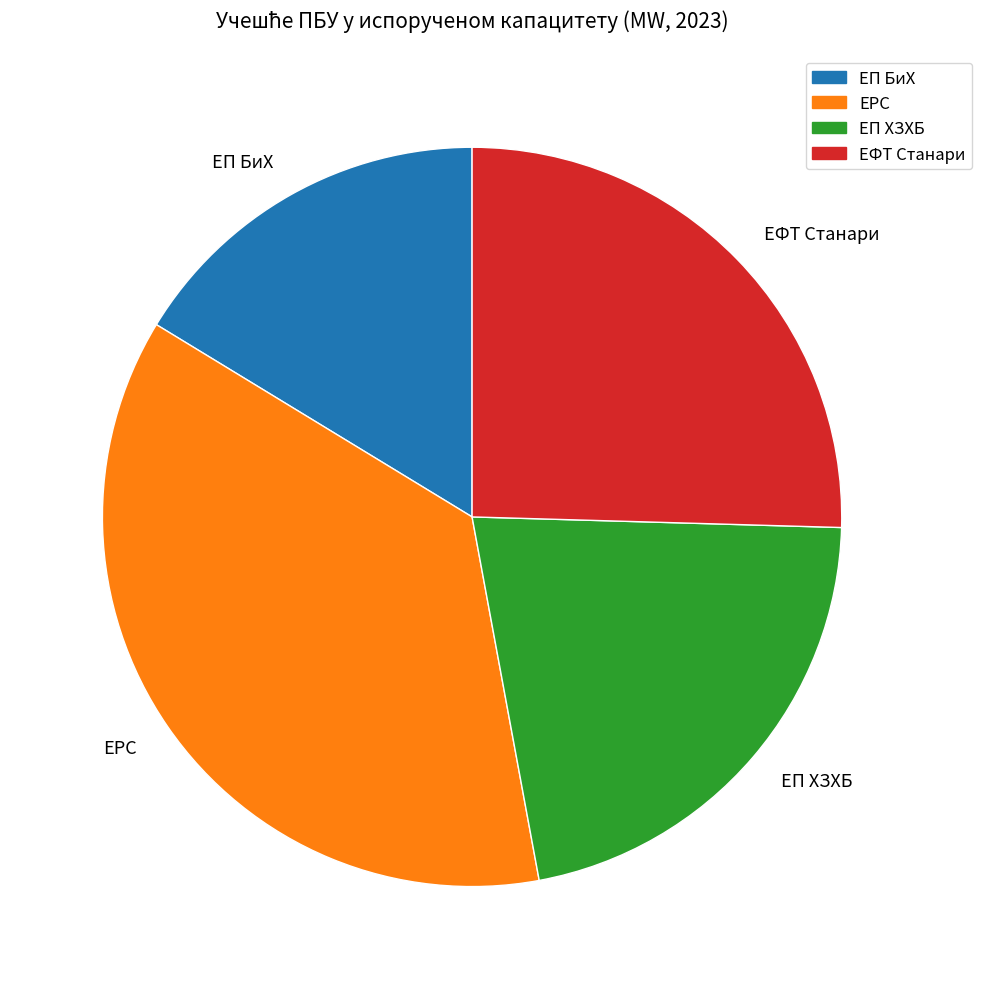

Does ЕП БиХ account for over 50% of the chart?

No